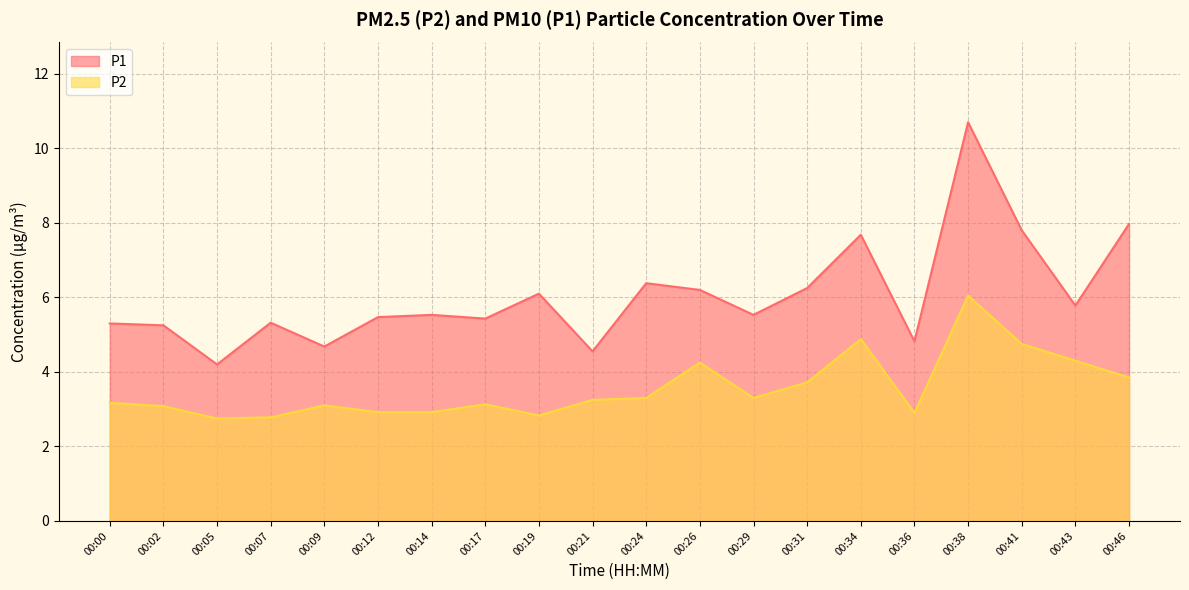

How many lines are shown in the chart?

2